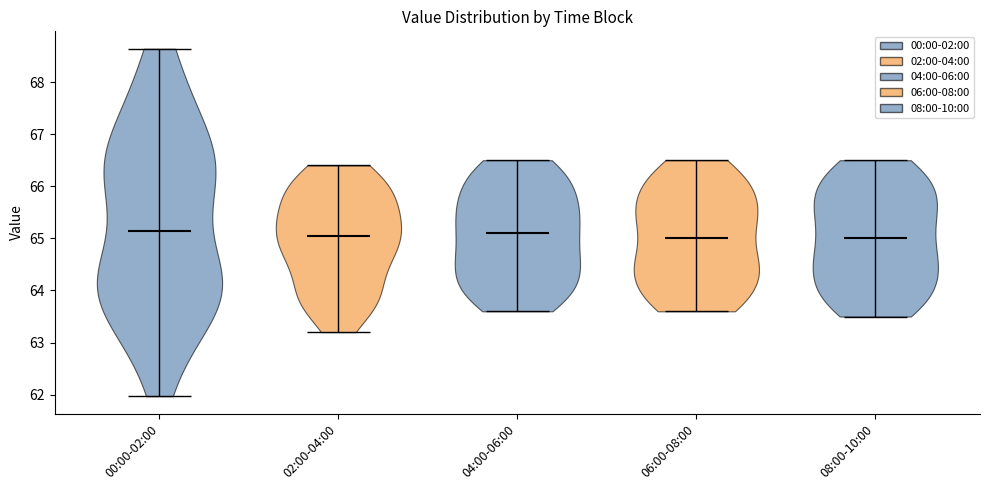

Reading left to right, read every violin against the y-axis: where its median line is, and the lowest and highest points it reaches. The values are not printed on the chart, so give them approximately, as read against the axis.

00:00-02:00: median line 65.1, lowest point 62.0, highest point 68.6
02:00-04:00: median line 65.1, lowest point 63.2, highest point 66.4
04:00-06:00: median line 65.1, lowest point 63.6, highest point 66.5
06:00-08:00: median line 65.0, lowest point 63.6, highest point 66.5
08:00-10:00: median line 65.0, lowest point 63.5, highest point 66.5